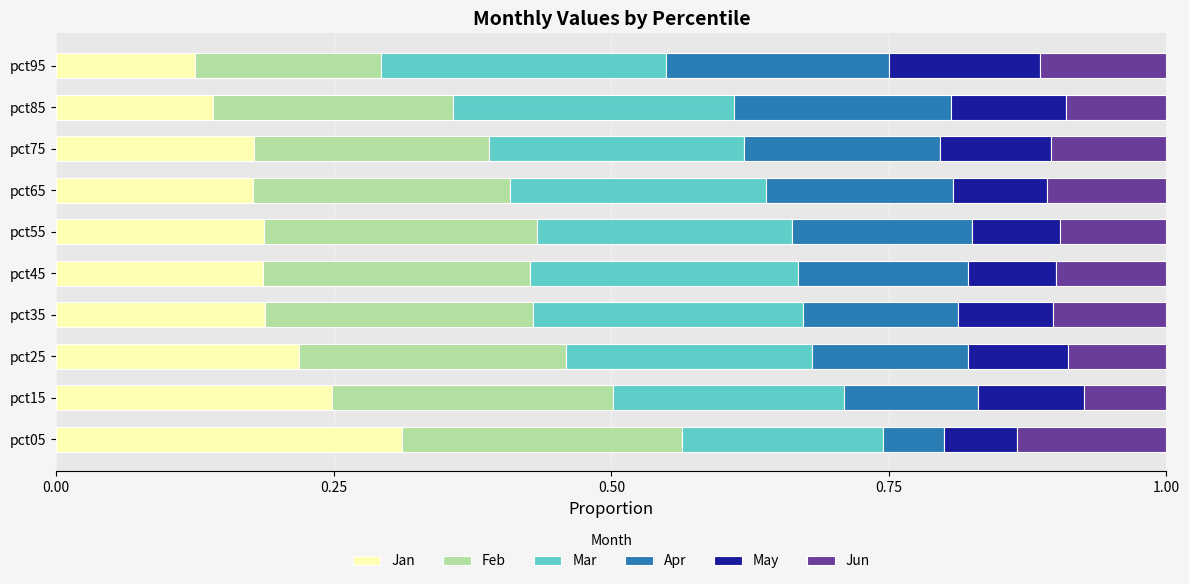

What is the sum of the Jan values at pct05 and pct25?

0.5